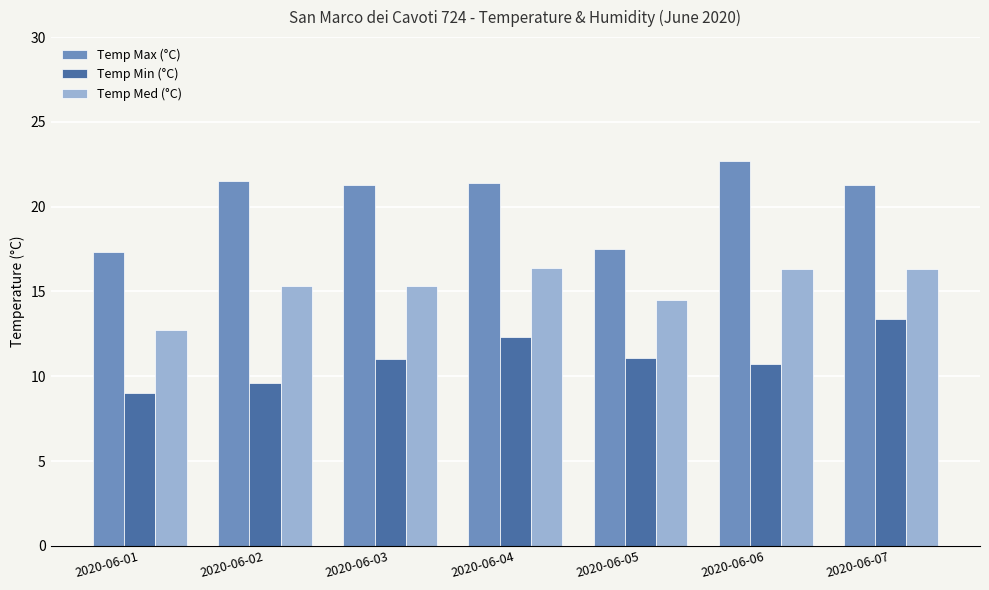

What are all the series names shown in the legend?

Temp Max (°C), Temp Min (°C), Temp Med (°C)